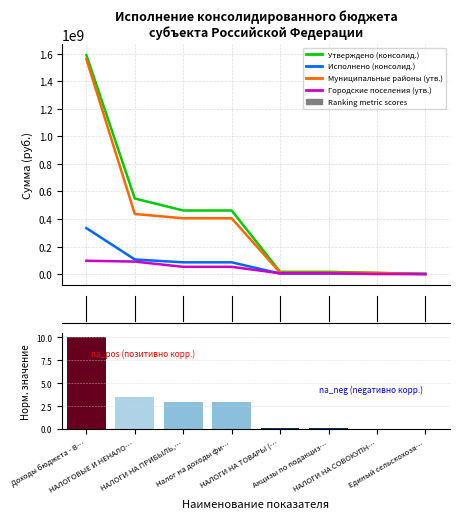

What is the label of the 3rd bar from the right?

Акцизы по подакциз…